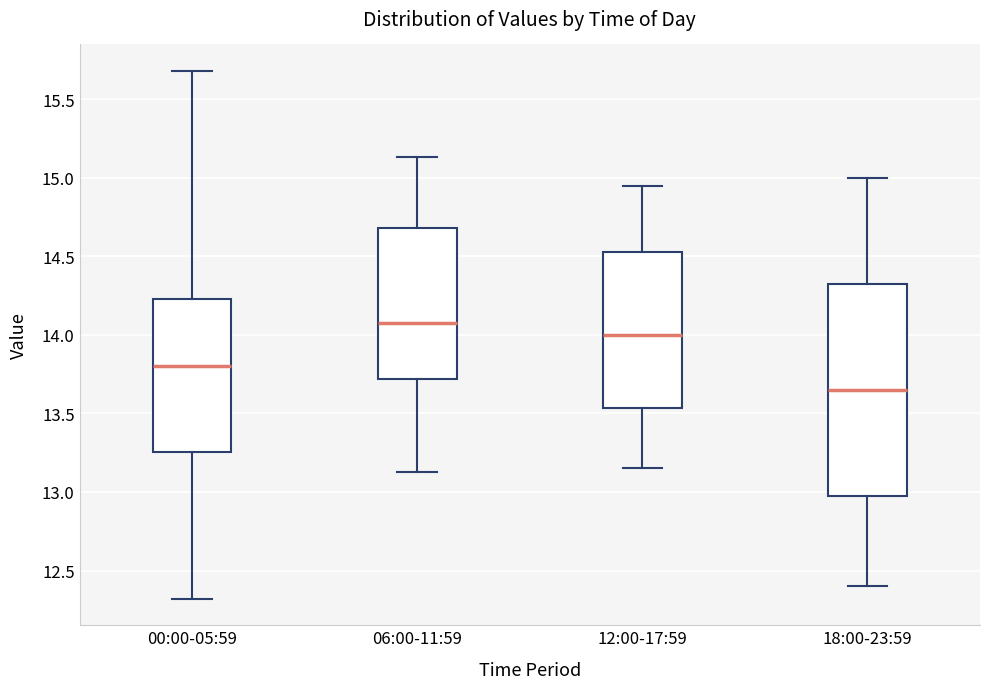

Where is the lower edge of the box for 00:00-05:59 on the y-axis? The values are not printed on the chart, so give them approximately, as read against the axis.

13.25